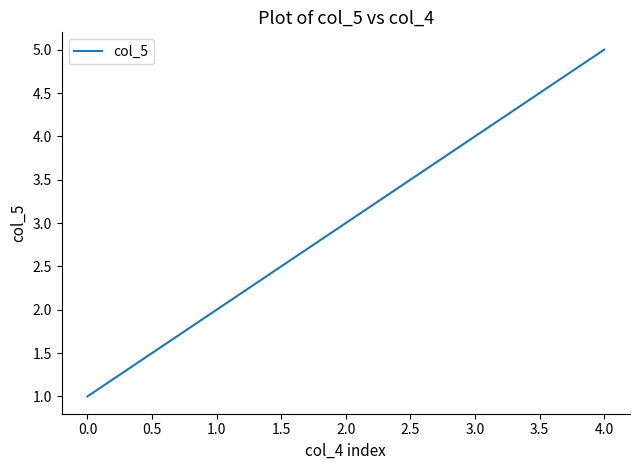

What position from the right is 0.0?

5